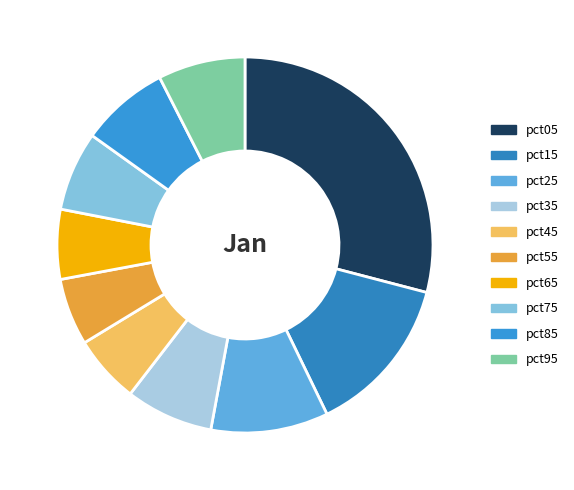

To the nearest percent, what is the average slice percentage?

10%